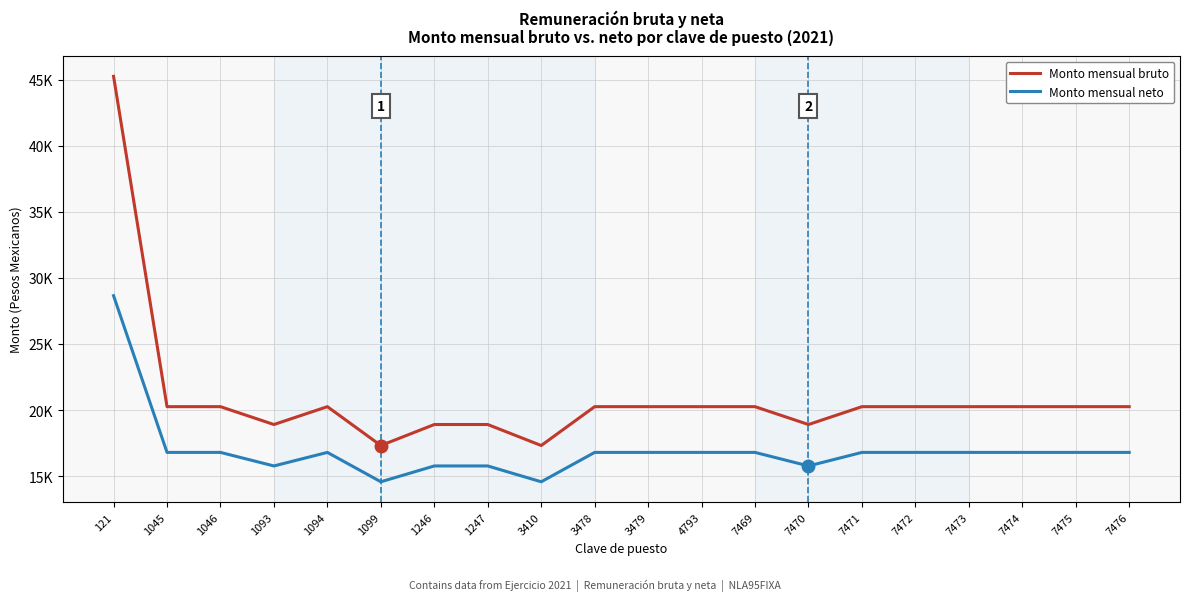

The value of Monto mensual bruto at 1093 is 18907.0. True or false?

True